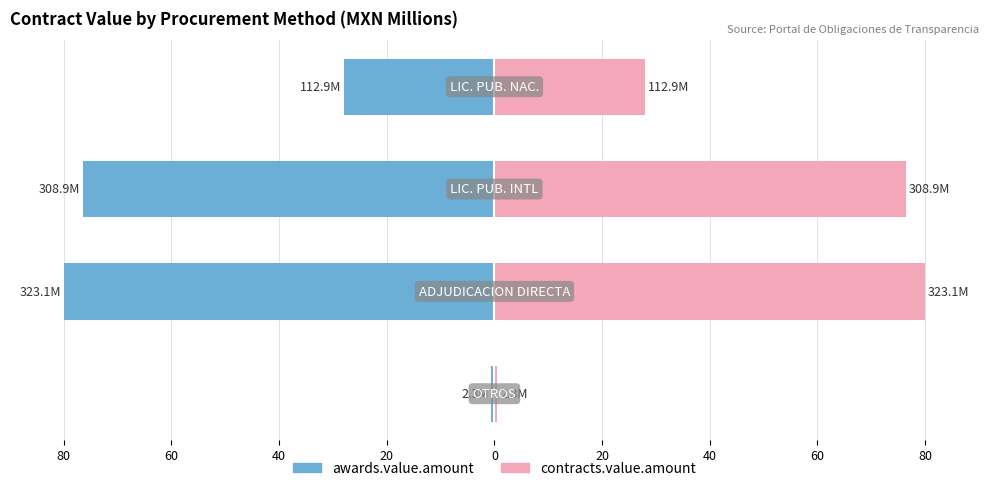

What is the difference between the maximum and minimum values in the contracts.value.amount series?

79.4